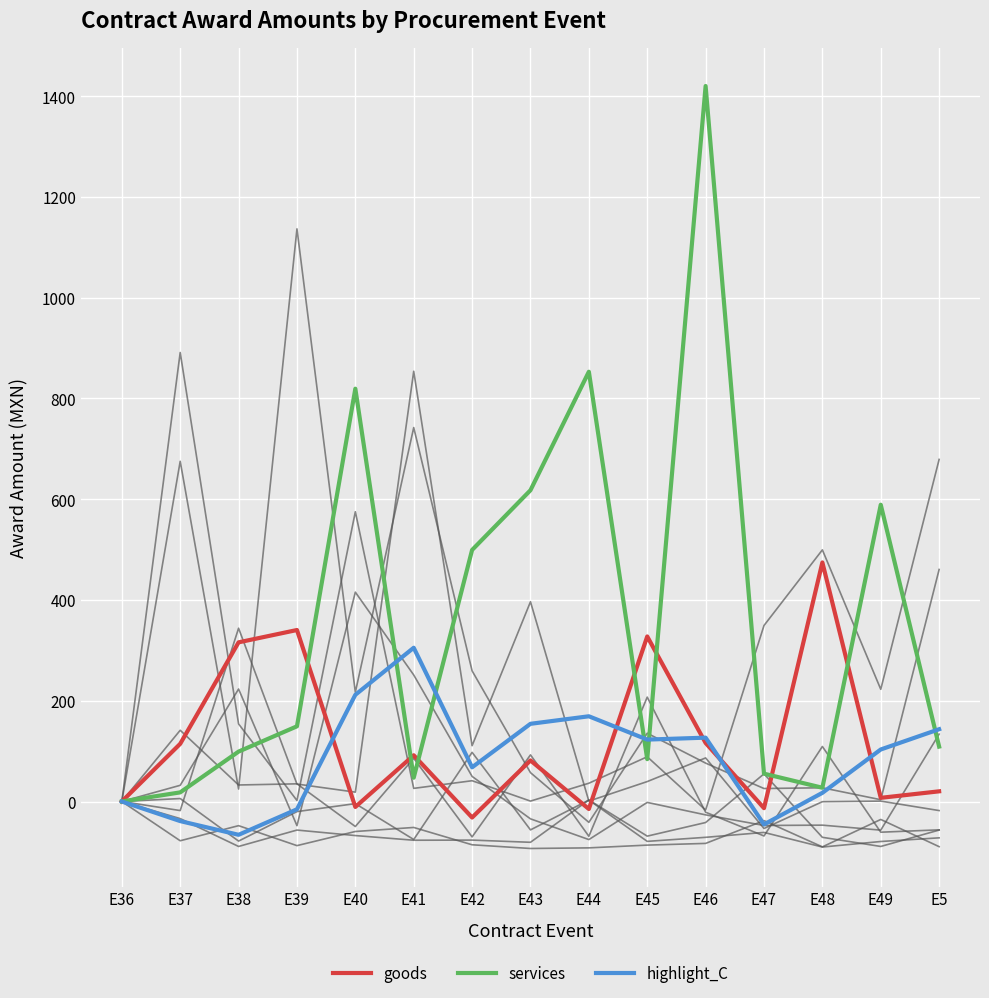

Does the chart display data point markers on the line(s)?

No